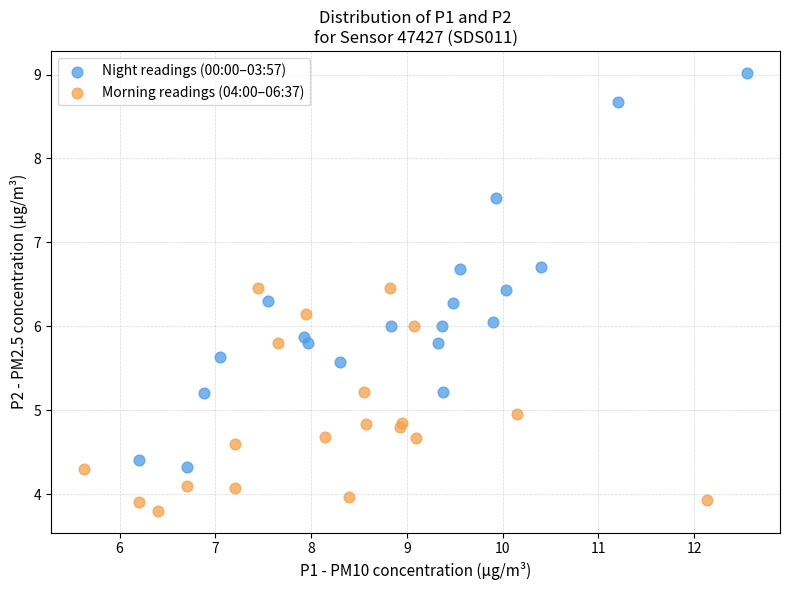

Which series contains the lowest Y value?

Morning readings (04:00–06:37)